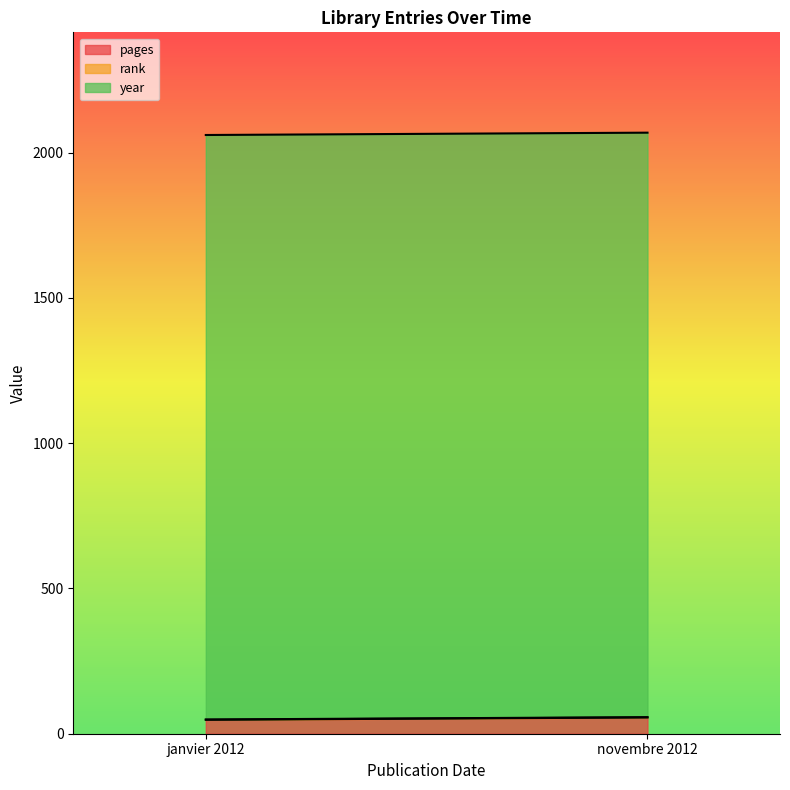

At which label does rank reach its minimum?

janvier 2012